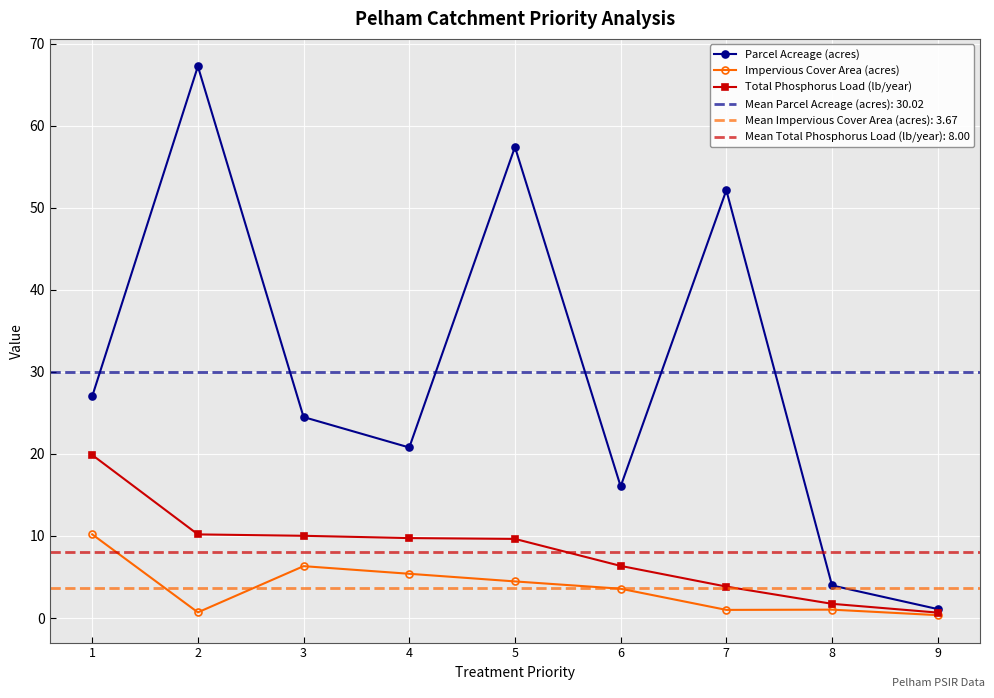

What are all the series names shown in the legend?

Parcel Acreage (acres), Impervious Cover Area (acres), Total Phosphorus Load (lb/year)